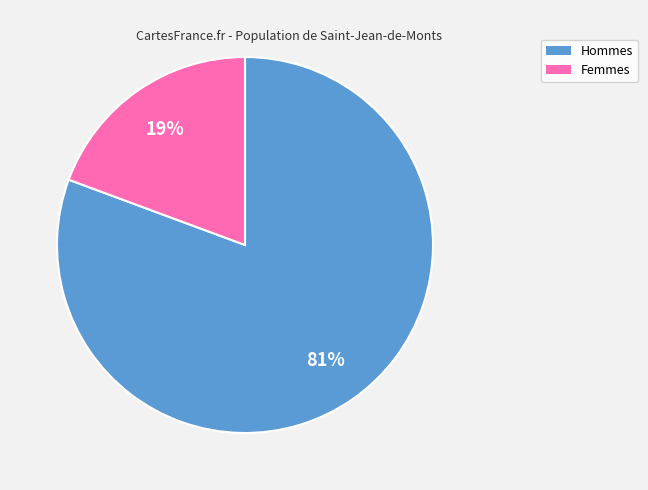

To the nearest percent, what is the average slice percentage?

50%